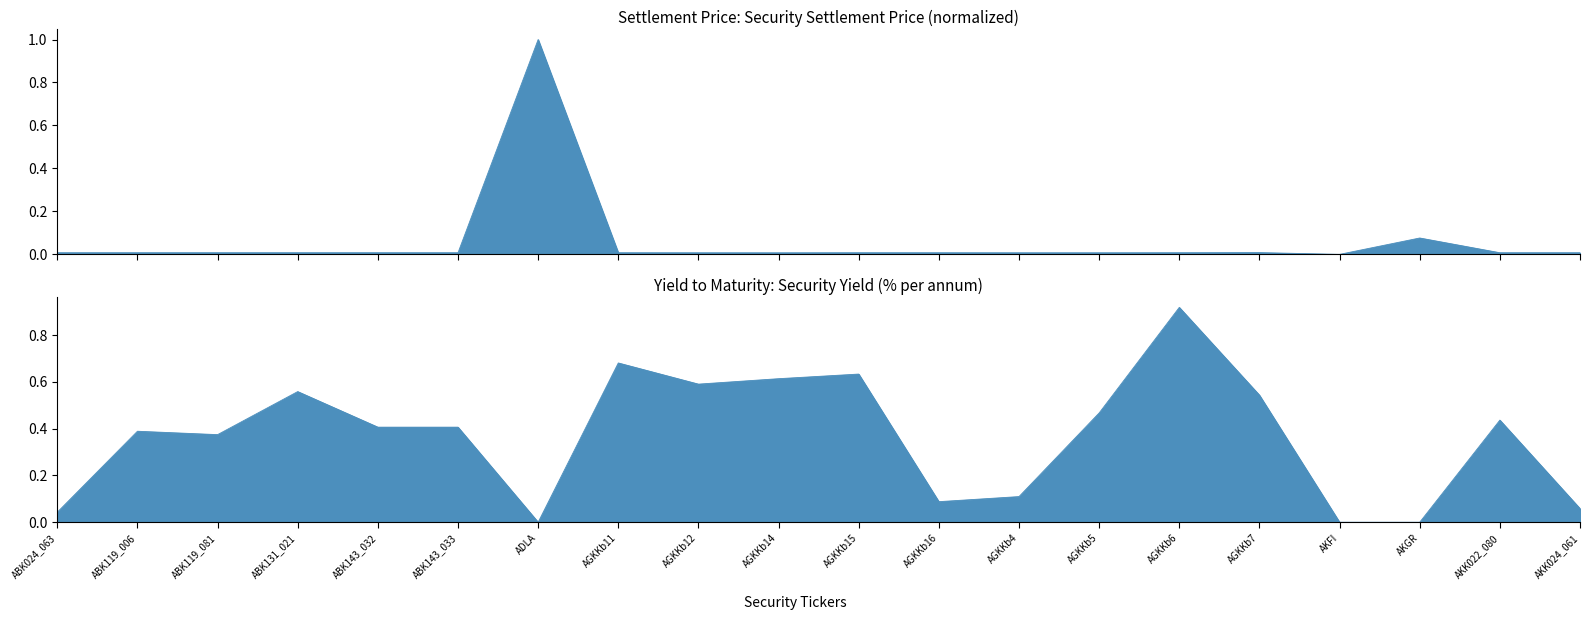

Which series has the largest total across all categories?

Yield to maturity